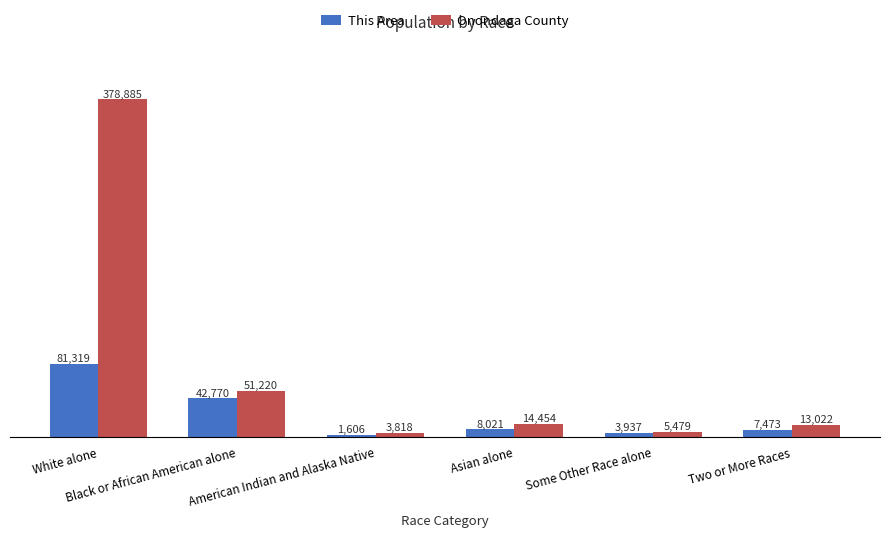

At which category does the chart reach its minimum across all series?

American Indian and Alaska Native